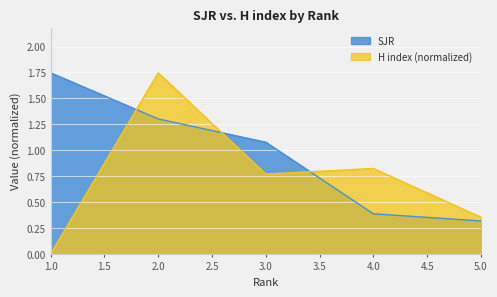

Rank the categories by SJR value from lowest to highest.

5.0, 4.0, 3.0, 2.0, 1.0